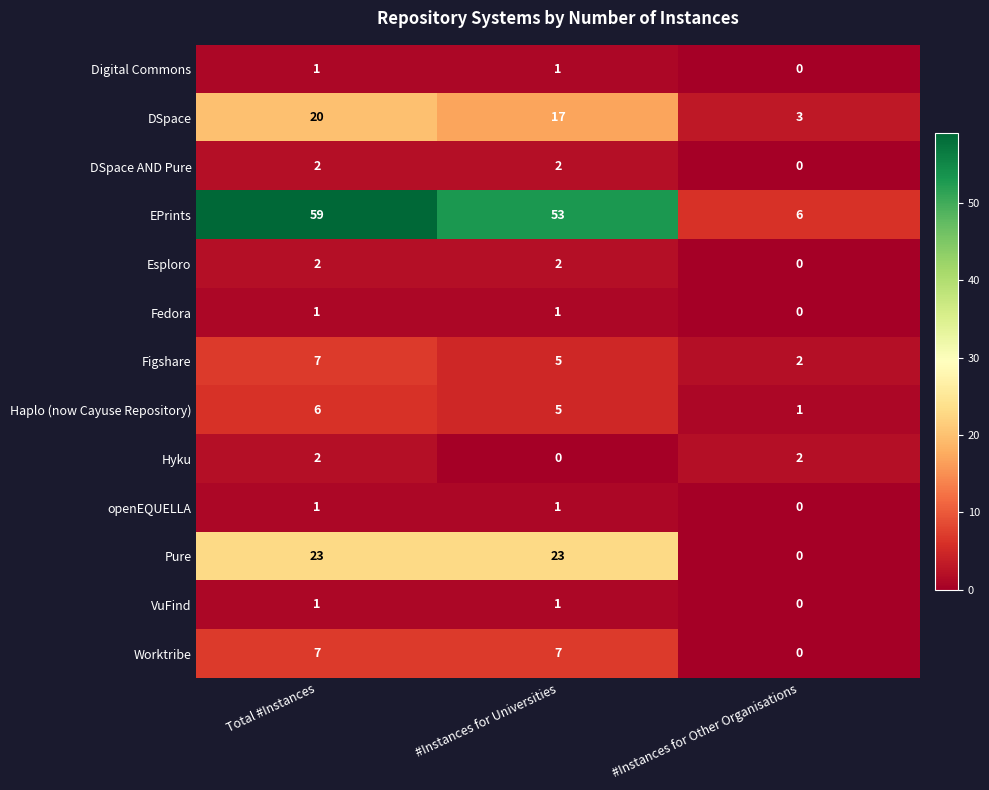

Where is Fedora nearest to the value 0?

#Instances for Other Organisations